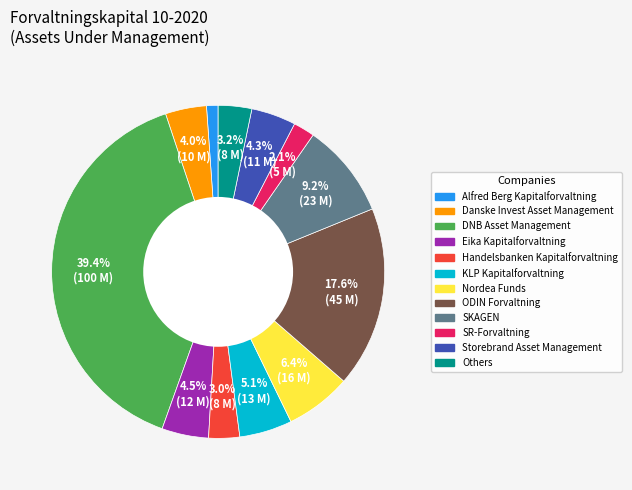

Is there a majority slice in this chart?

No